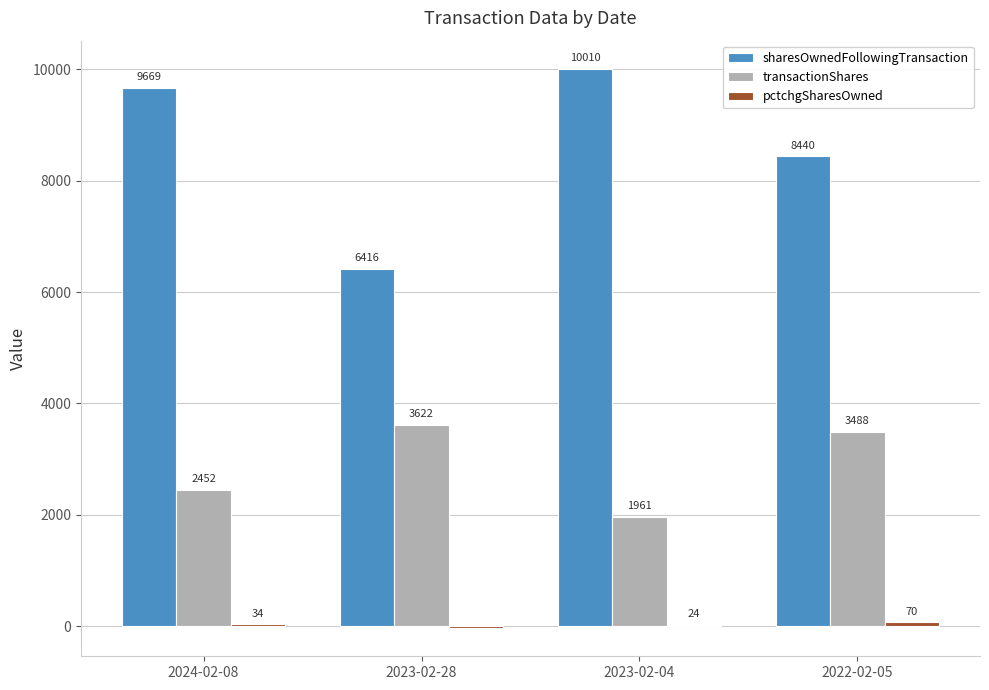

The transactionShares series shows 1961 at 2023-02-04. True or false?

True